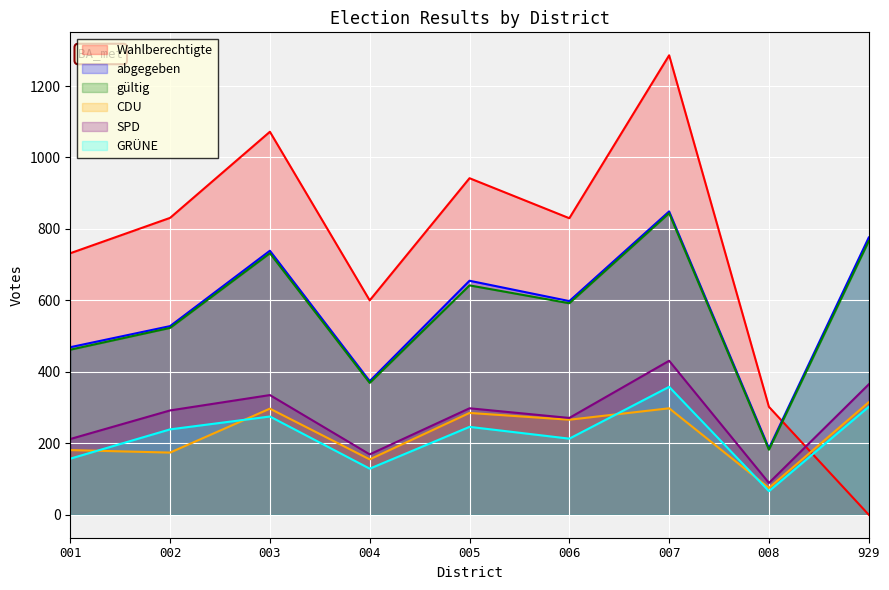

What is the difference between the GRÜNE values at 002 and 929?

63